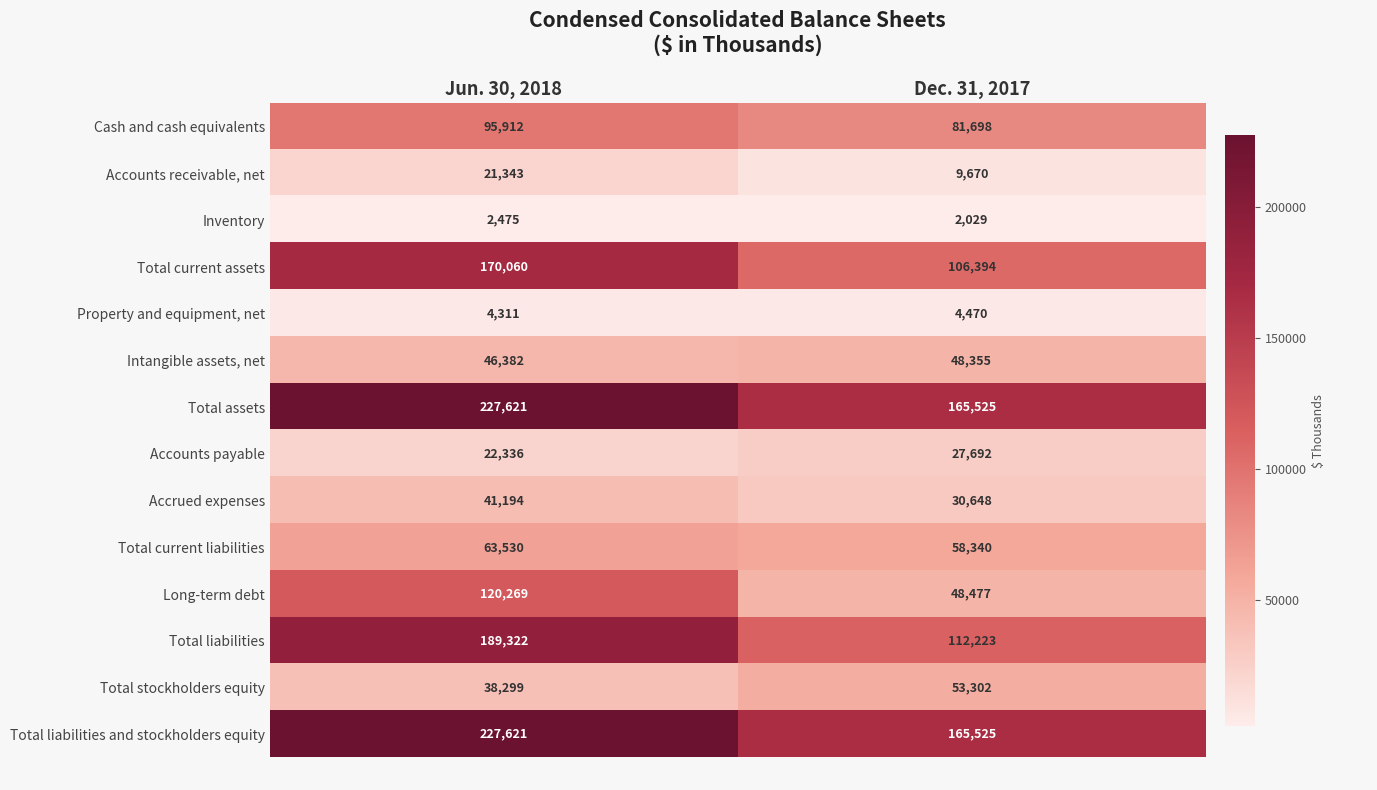

What is the difference between the Total liabilities values at Jun. 30, 2018 and Dec. 31, 2017?

77099